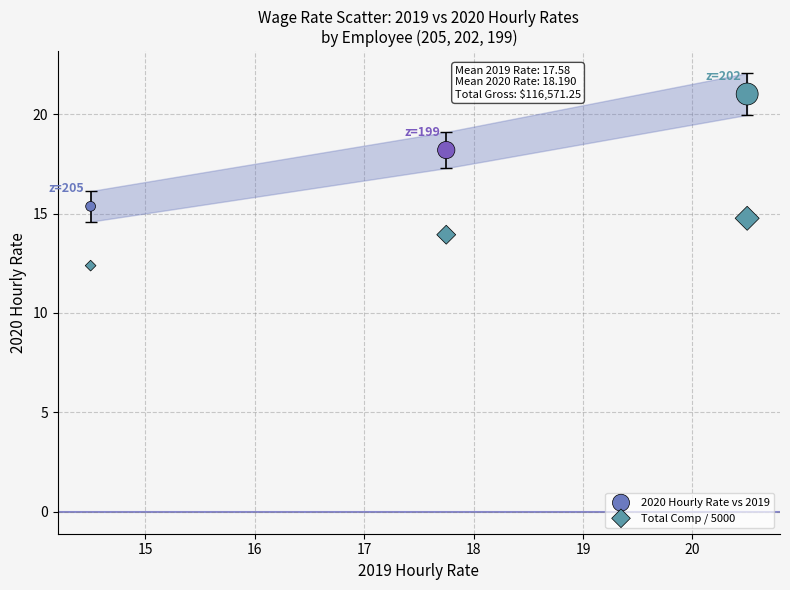

Across all data points, what is the range of X values (max minus min)?

6.0